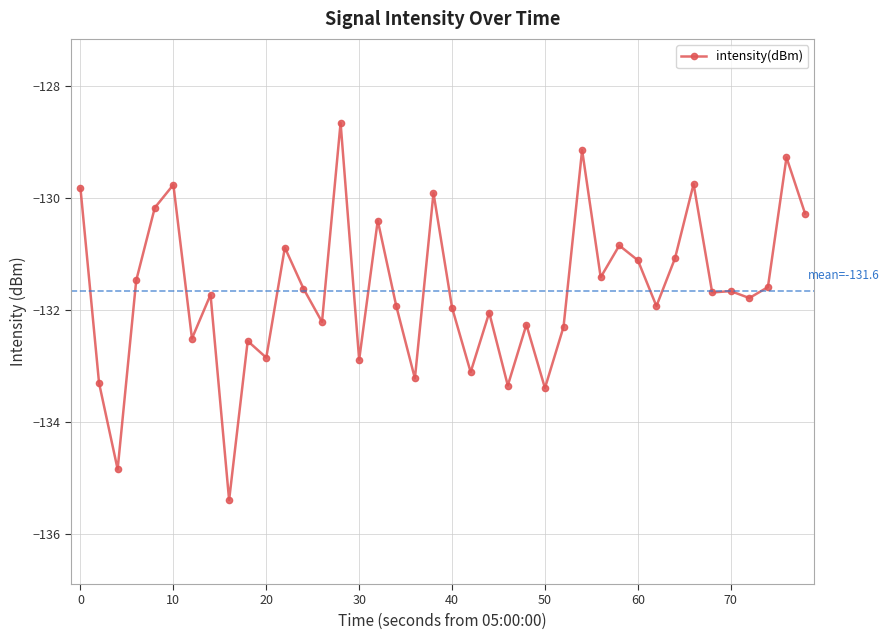

What is the sum of all values?

-5266.0